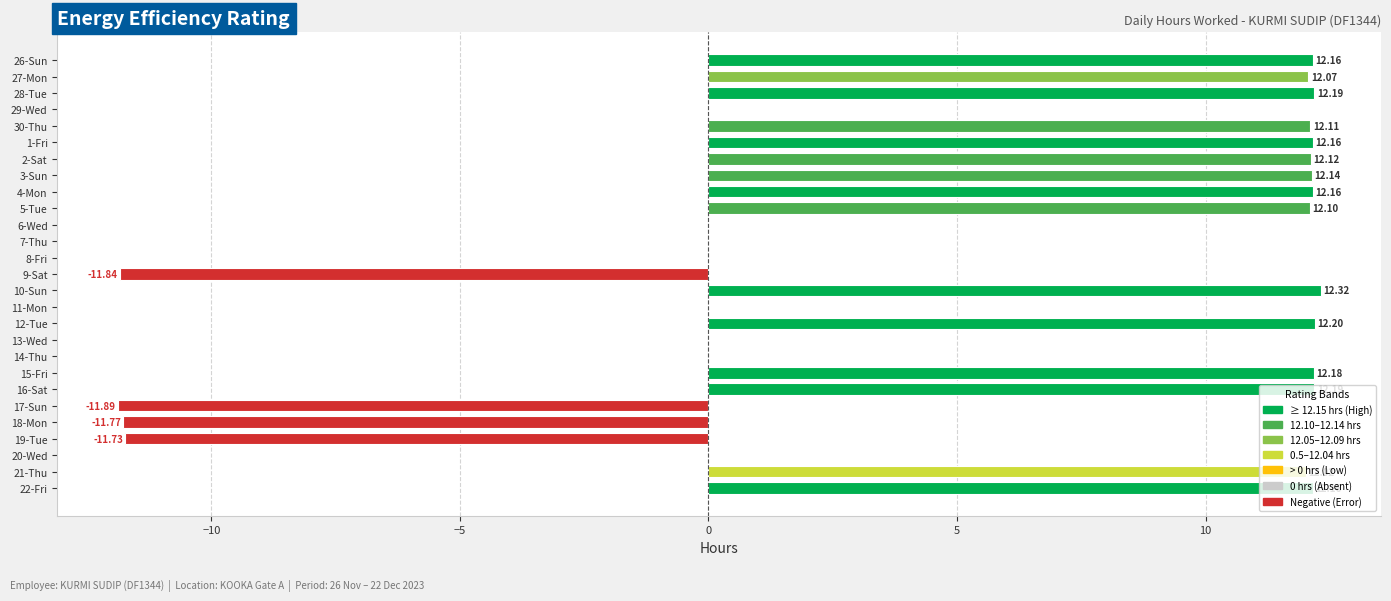

What is the sum of the values at 8-Fri and 17-Sun?

-11.9